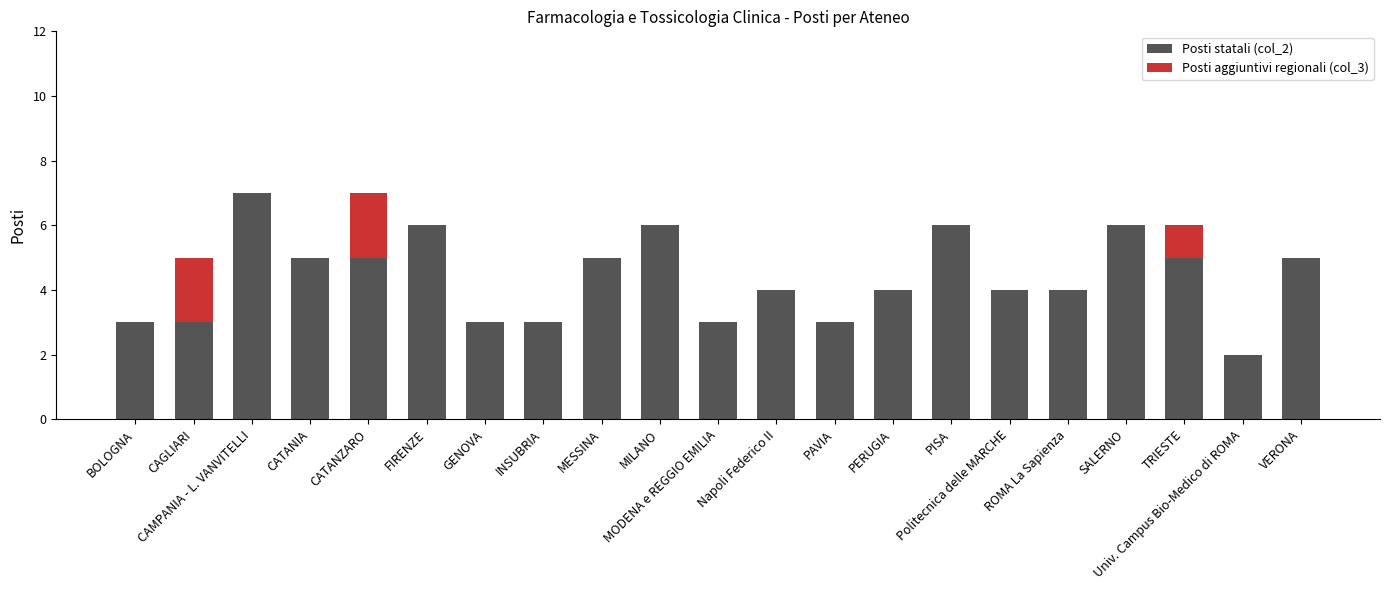

What is the minimum value for Posti statali (col_2)?

2